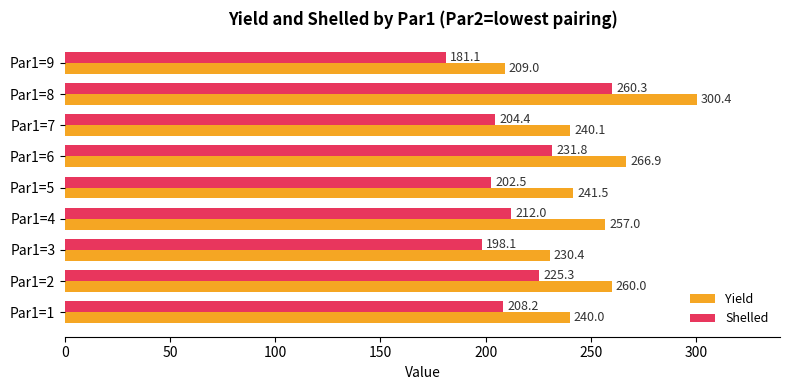

Which series has the widest spread of values?

Yield